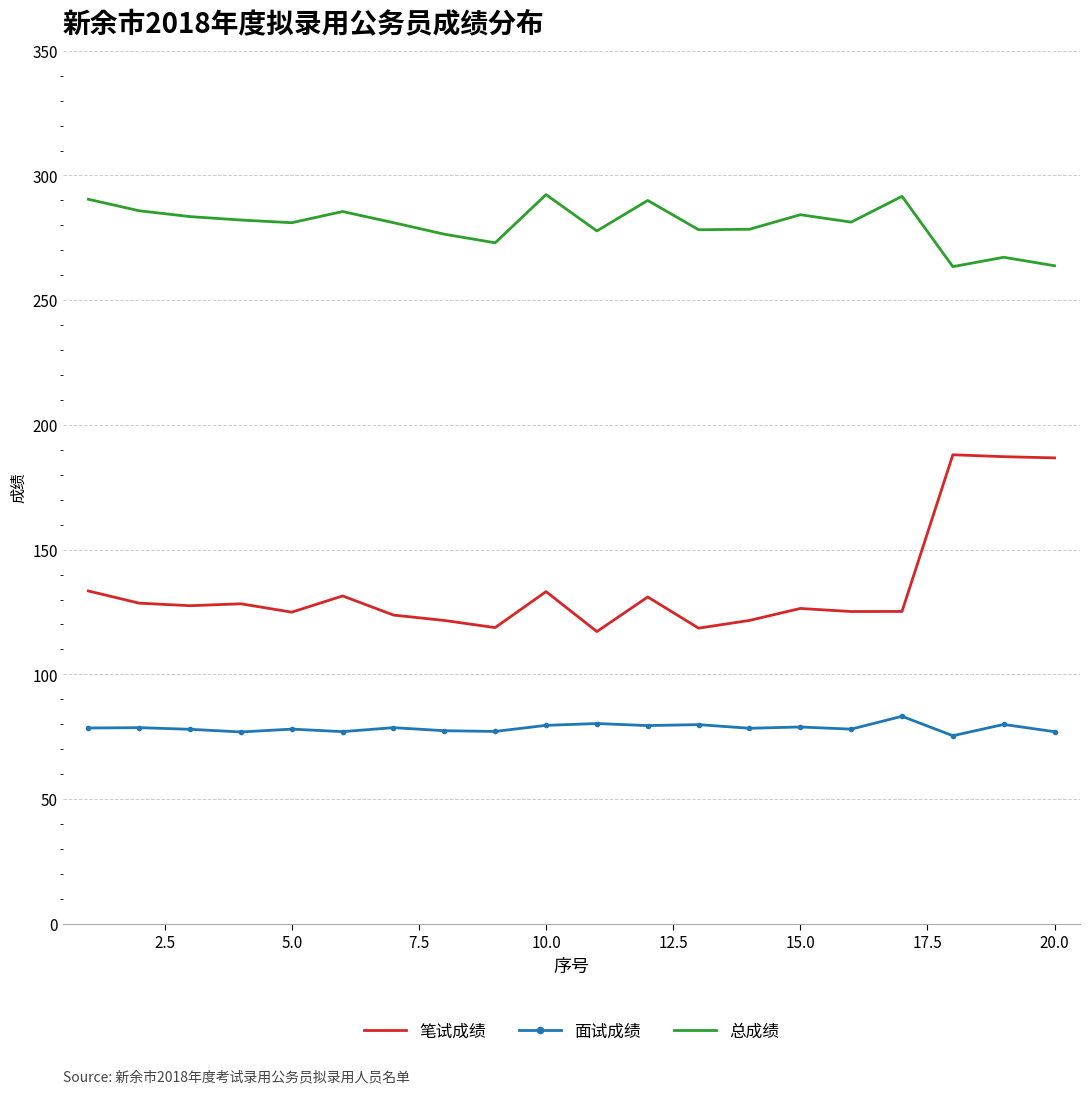

Which series has the largest total across all categories?

总成绩